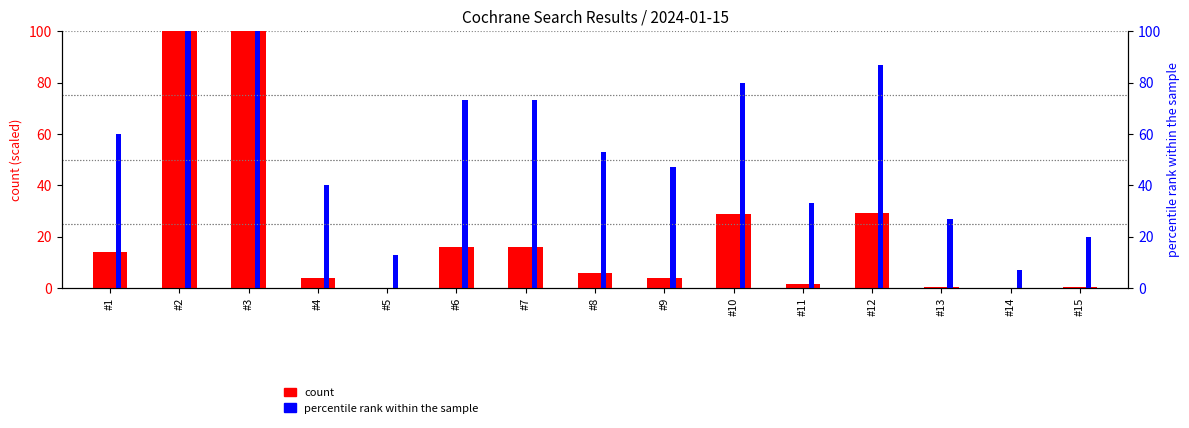

Are the bars grouped side by side (vs. stacked)?

Yes